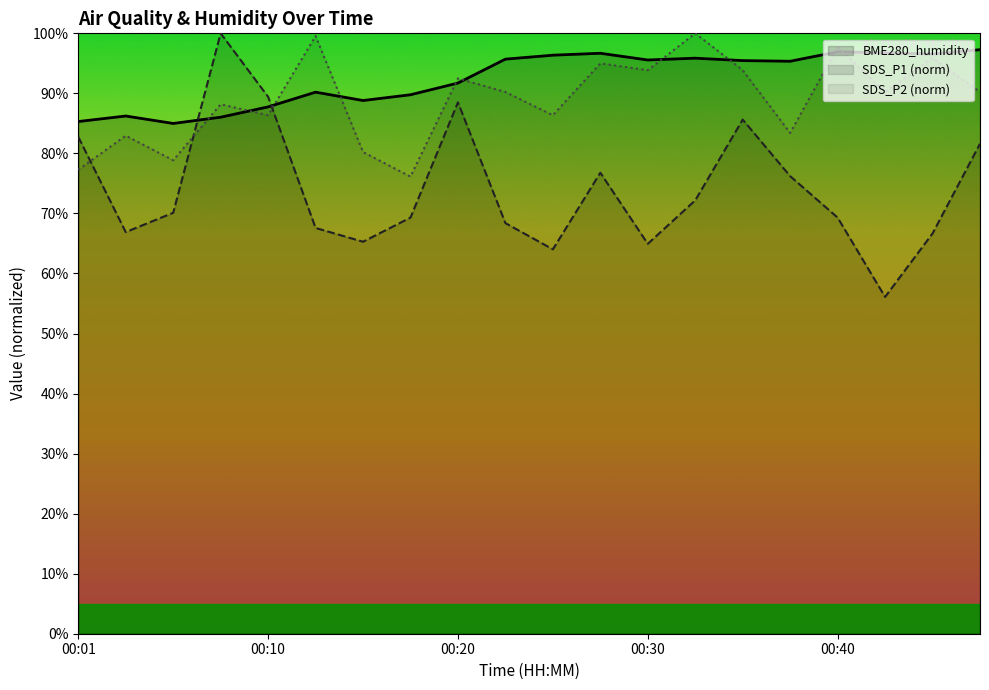

Reading left to right, transcribe all the data shown in this chart.

SDS_P1: 00:01=82.8	00:03=66.9	00:06=70.1	00:08=100.0	00:10=89.4	00:13=67.6	00:15=65.3	00:18=69.3	00:20=88.5	00:23=68.4	00:25=64.0	00:27=76.8	00:30=64.9	00:32=72.2	00:35=85.6	00:37=76.2	00:40=69.3	00:42=56.1	00:45=66.7	00:47=81.6
SDS_P2: 00:01=77.3	00:03=83.0	00:06=78.9	00:08=88.2	00:10=86.4	00:13=99.5	00:15=80.2	00:18=76.1	00:20=92.5	00:23=90.2	00:25=86.4	00:27=95.0	00:30=93.9	00:32=100.0	00:35=93.9	00:37=83.4	00:40=97.7	00:42=90.2	00:45=95.9	00:47=90.2
BME280_humidity: 00:01=85.3	00:03=86.2	00:06=85.0	00:08=86.0	00:10=87.8	00:13=90.2	00:15=88.8	00:18=89.8	00:20=91.7	00:23=95.7	00:25=96.4	00:27=96.7	00:30=95.6	00:32=95.9	00:35=95.5	00:37=95.3	00:40=96.9	00:42=96.8	00:45=96.5	00:47=97.3